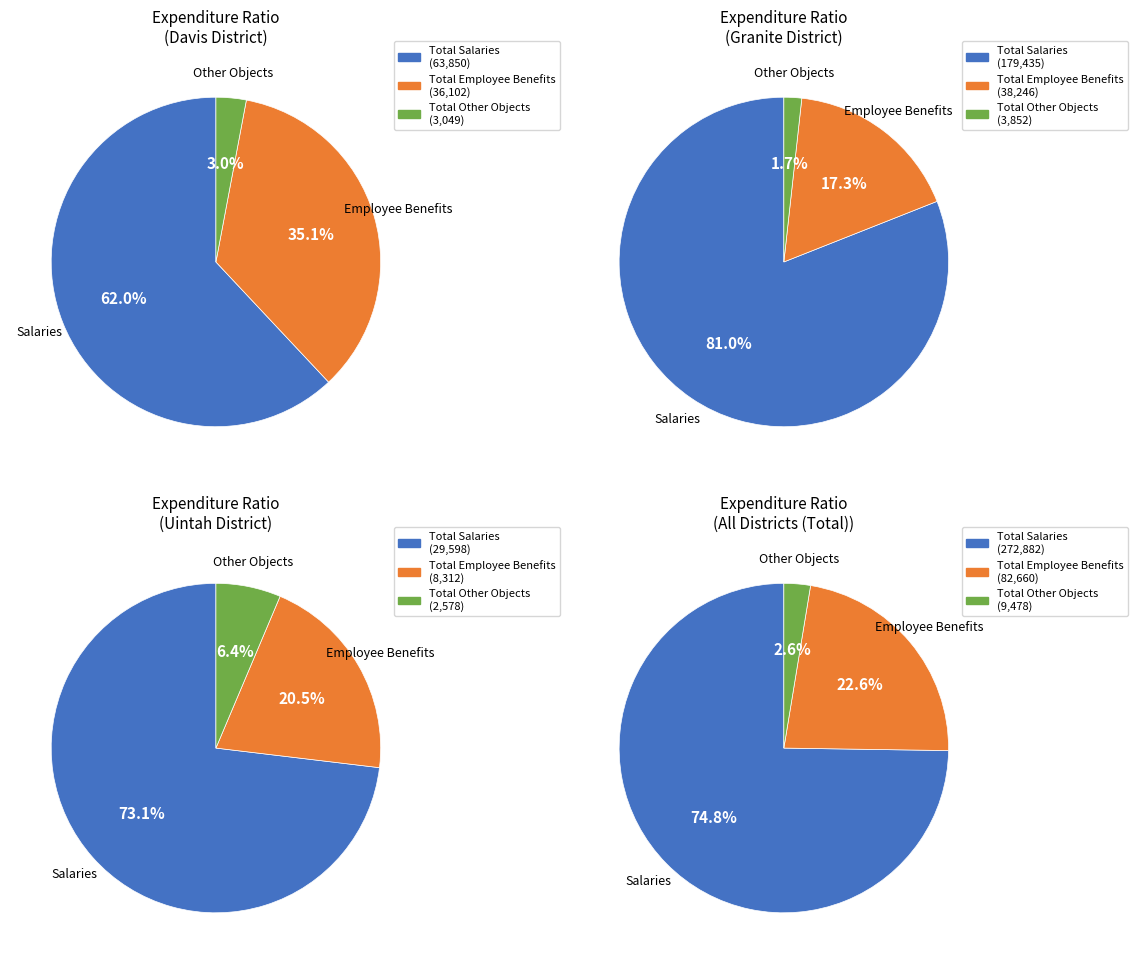

Is there any slice that represents more than half of the pie?

Yes